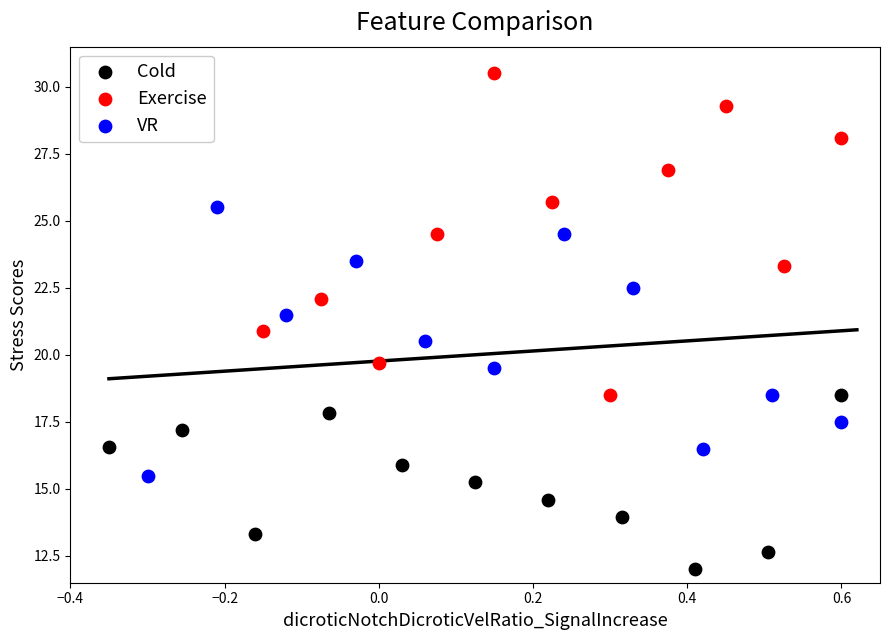

Which series reaches the minimum Y coordinate?

Cold